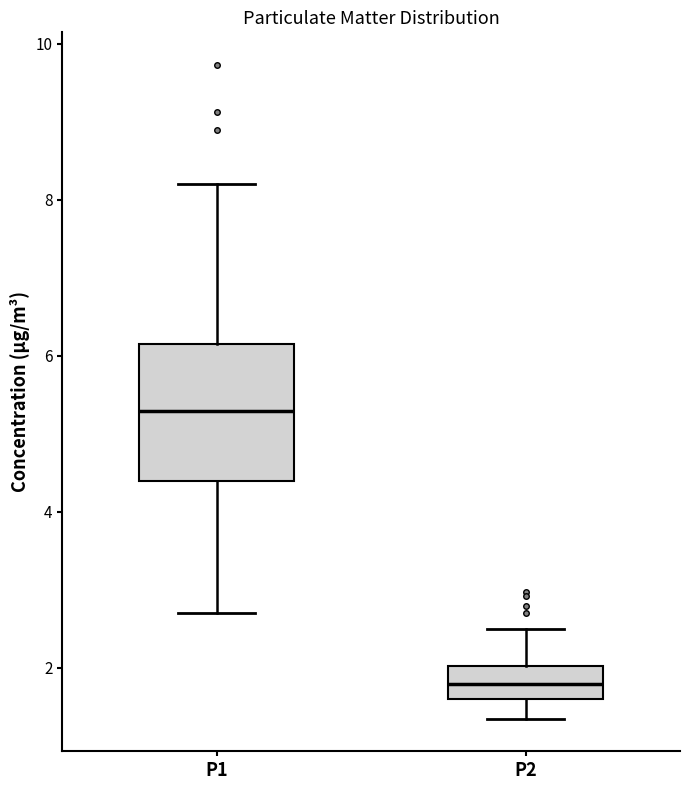

Where does the lower whisker of the box for P2 end on the y-axis? The values are not printed on the chart, so give them approximately, as read against the axis.

1.4